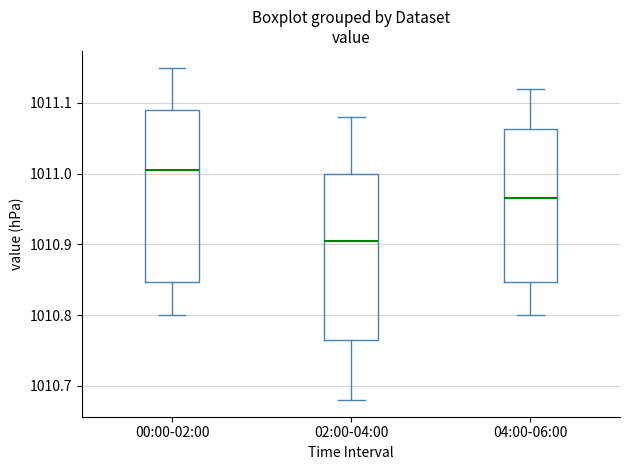

Which box has the lowest median line?

02:00-04:00